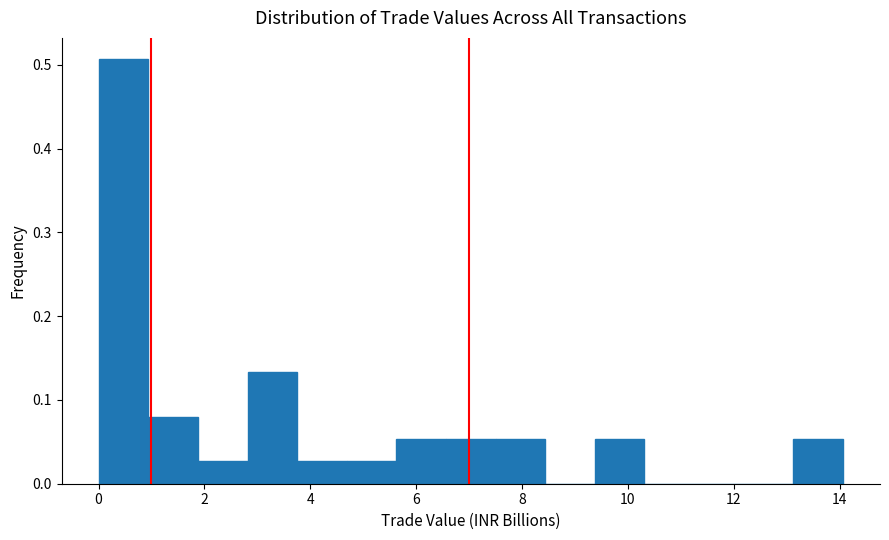

Which range on the x-axis has the tallest bar?

0.0 to 1.0